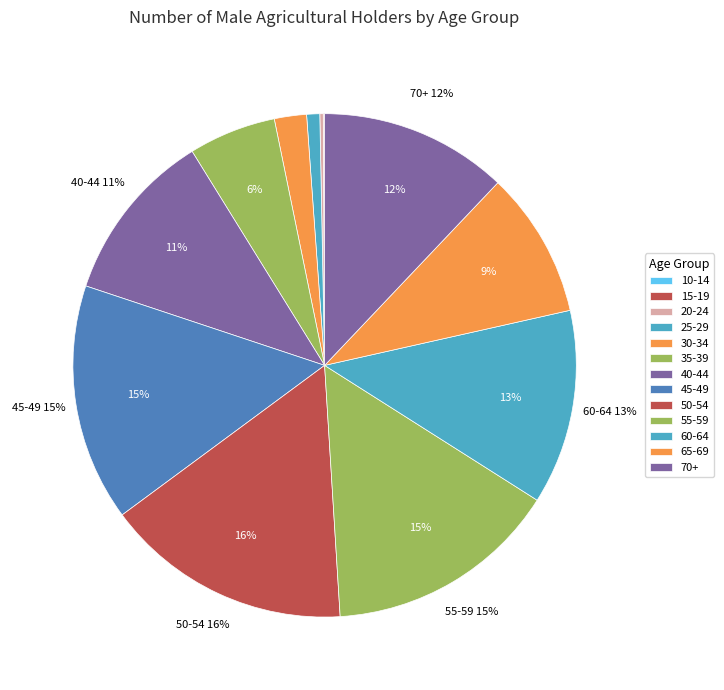

Is Male Total the majority of the pie?

Yes